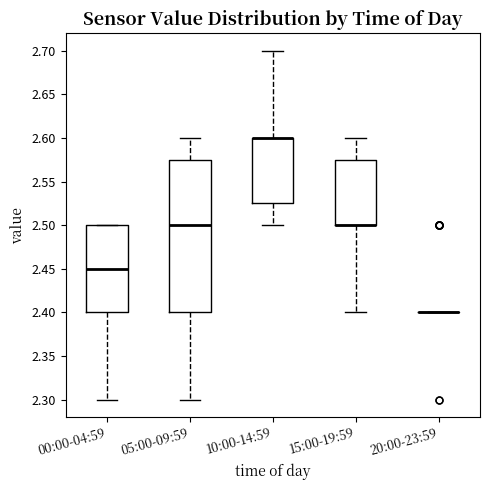

Reading left to right, read every box against the y-axis: the position of its median line, the range the box covers, and the ends of its whiskers. The values are not printed on the chart, so give them approximately, as read against the axis.

00:00-04:59: median 2.450, box 2.400 to 2.500, whiskers 2.300 to 2.500
05:00-09:59: median 2.500, box 2.400 to 2.575, whiskers 2.300 to 2.600
10:00-14:59: median 2.600 (drawn on the box's upper edge), box 2.525 to 2.600, whiskers 2.500 to 2.700
15:00-19:59: median 2.500 (drawn on the box's lower edge), box 2.500 to 2.575, whiskers 2.400 to 2.600
20:00-23:59: box collapsed to a line at 2.400, whiskers 2.400 to 2.400